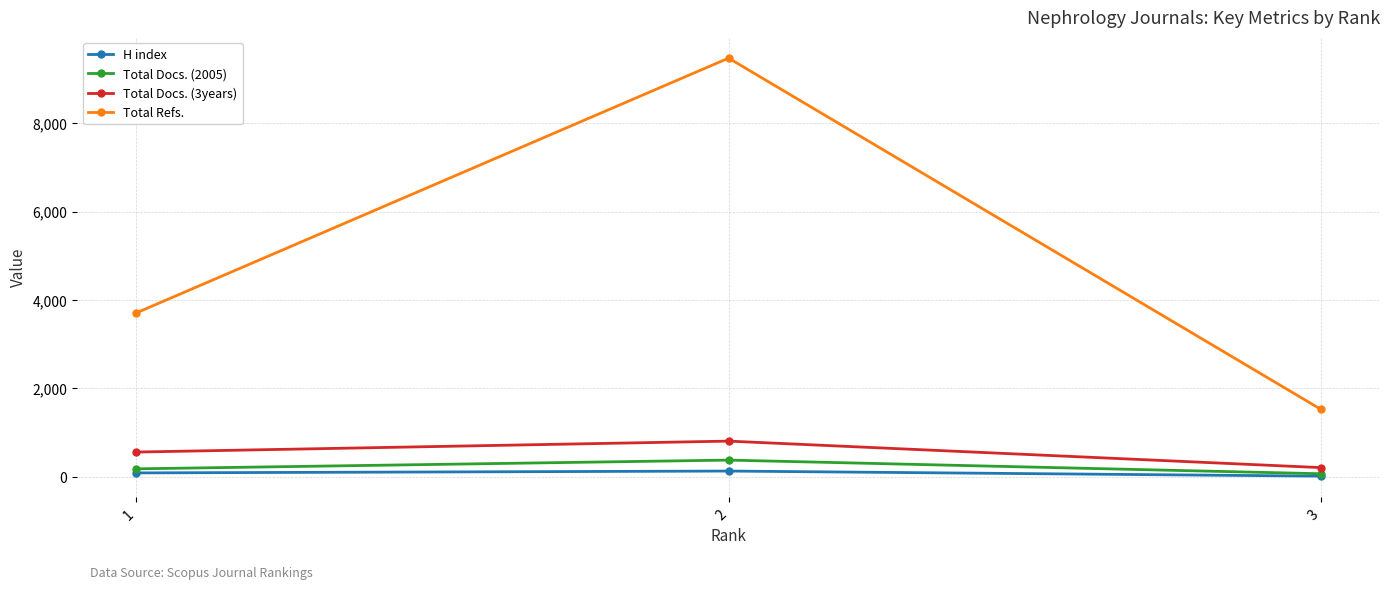

Which series has the largest total across all categories?

Total Refs.